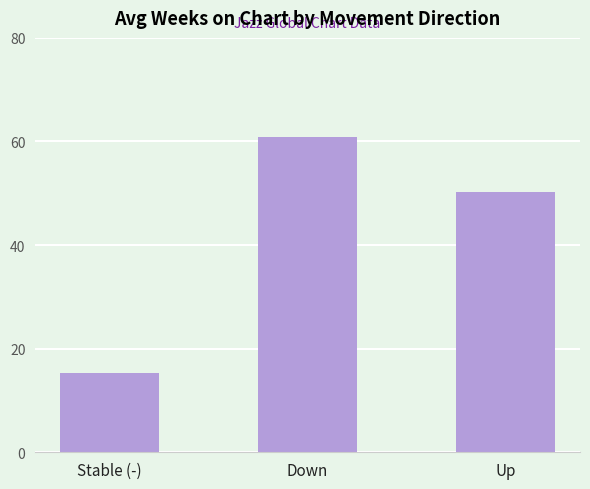

List the labels in order of value, largest first.

Down, Up, Stable (-)